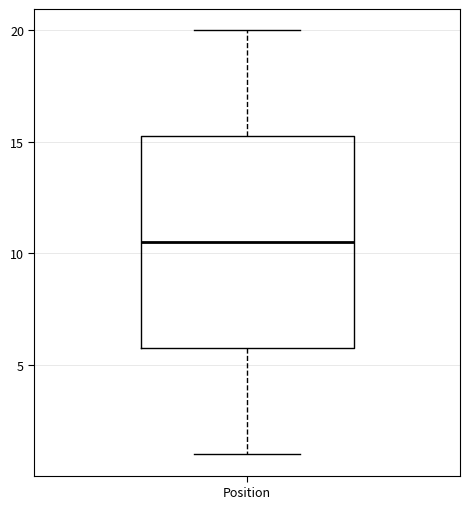

Transcribe this box plot: give where the median line is, the range the box spans, and where the two whiskers end, as read against the y-axis. The values are not printed on the chart, so give them approximately, as read against the axis.

median 10.5, box 6.0 to 15.5, whiskers 1.0 to 20.0